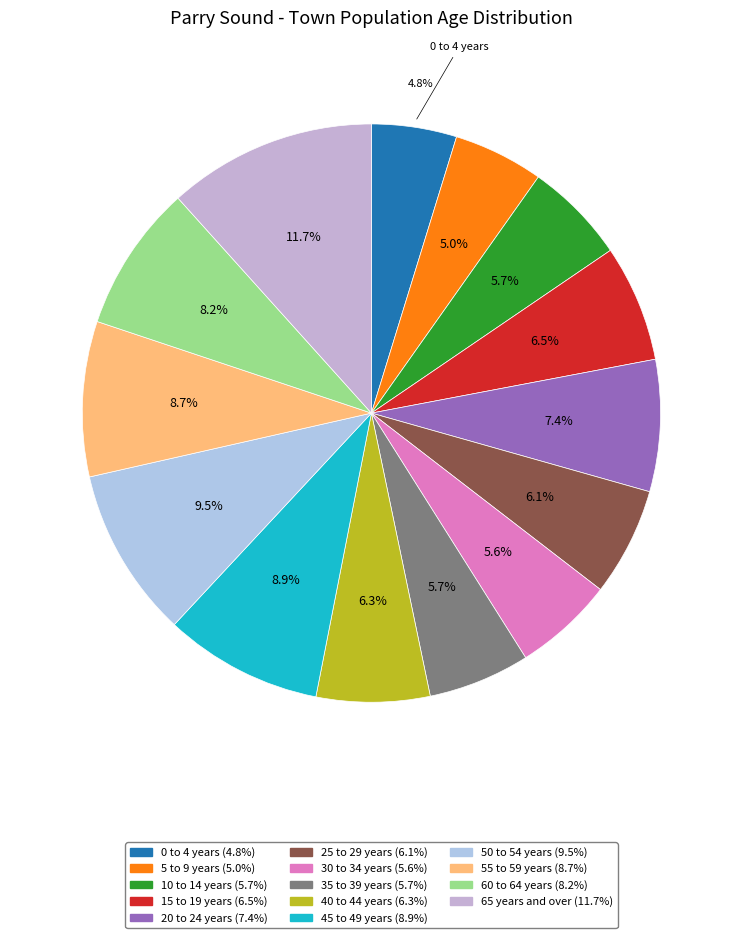

Which category has the biggest portion of the pie?

65 years and over